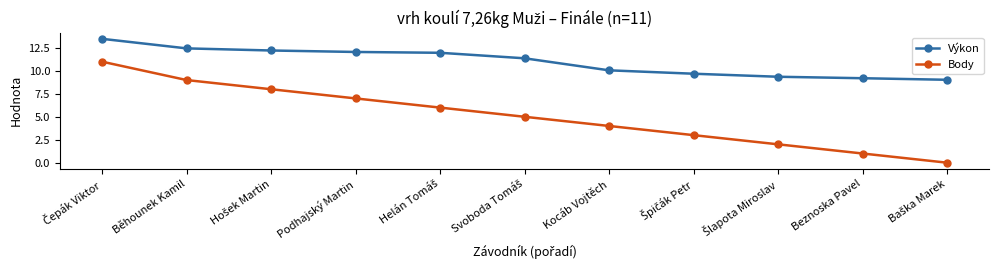

What is the lowest value of the Výkon series?

9.0